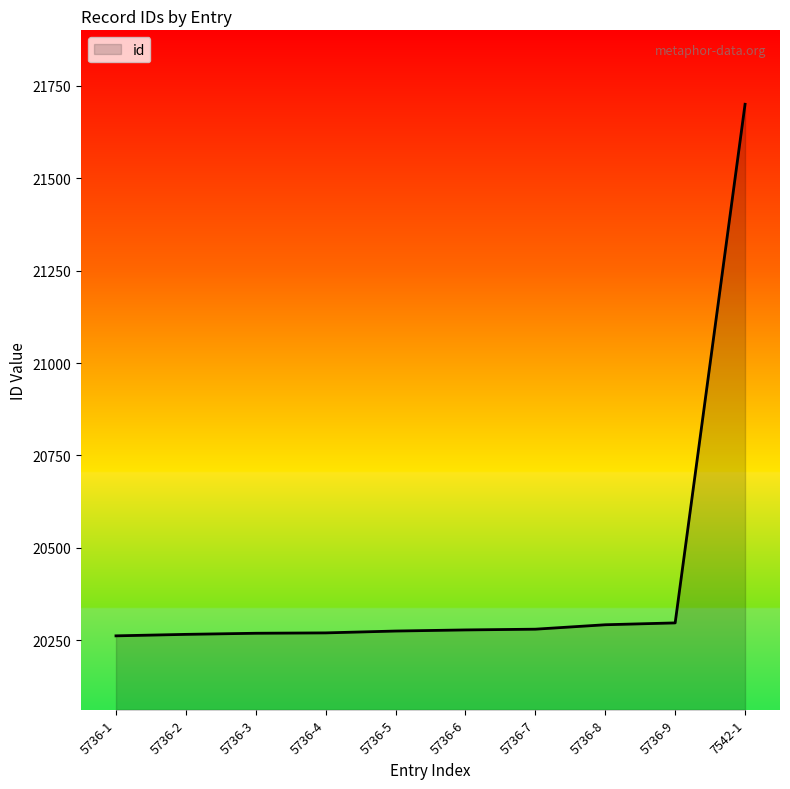

The value at 5736-2 is 10398. True or false?

False